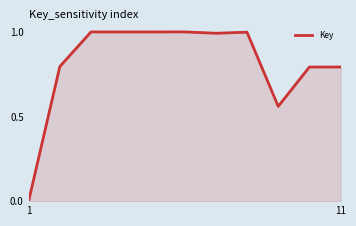

What is the maximum value shown in the chart?

1.0